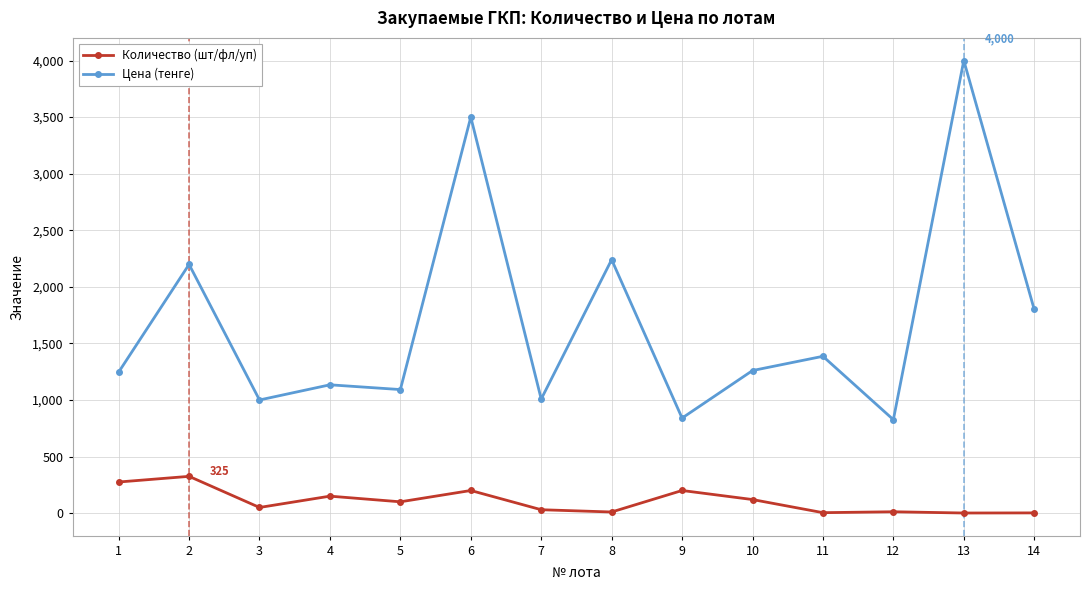

What is the total value across all series at 10?

1380